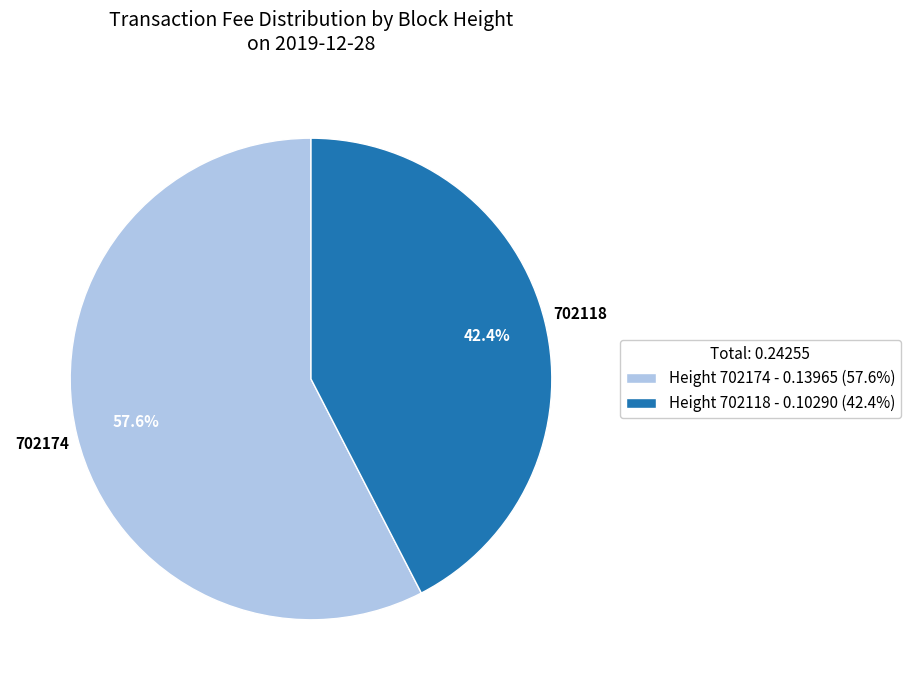

Is it true that 702174 is 70% of the pie?

False